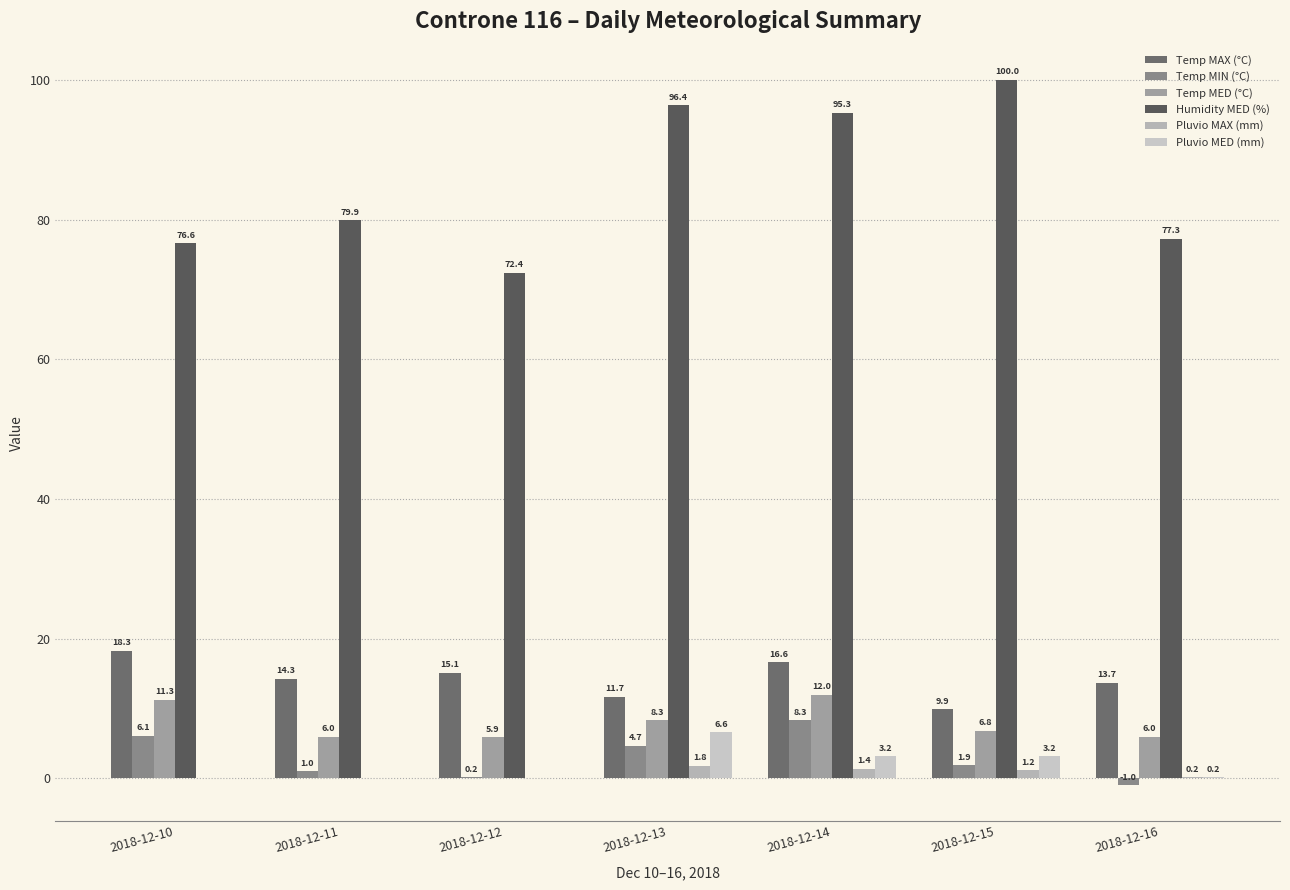

True or false: Humidity MED (%) has a value of 41.6 at 2018-12-10.

False